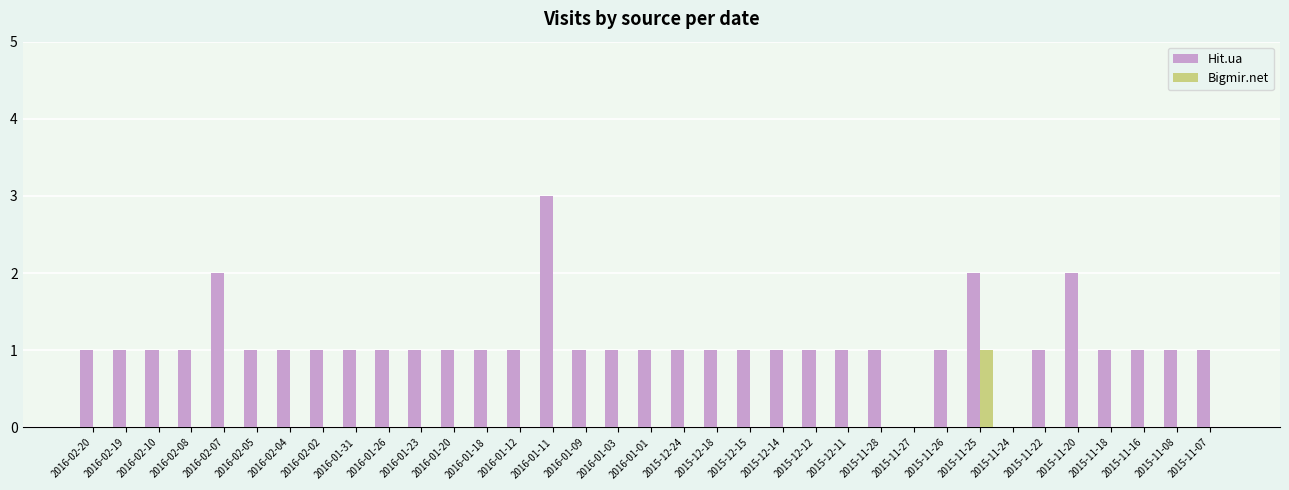

How many distinct data groups are displayed?

2